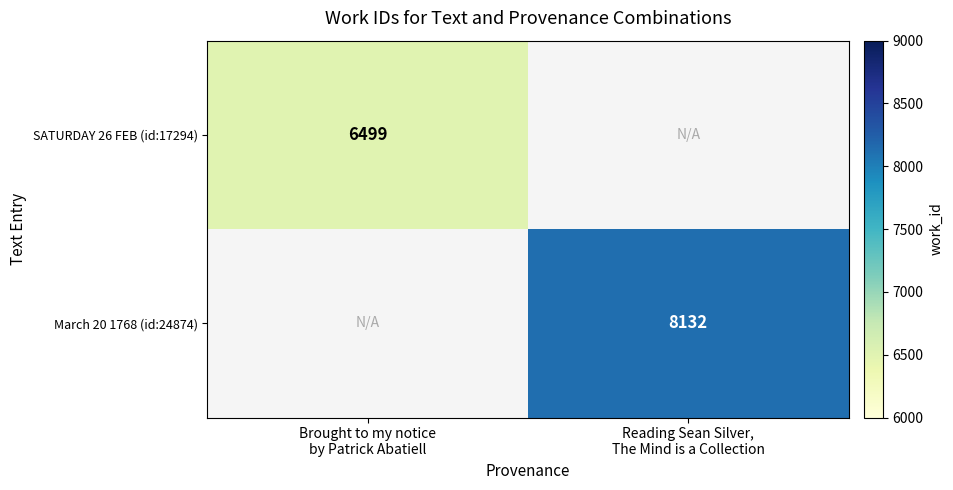

True or false: SATURDAY 26 FEB (id:17294) has a value of 6499.0 at Brought to my notice by Patrick Abatiell.

True